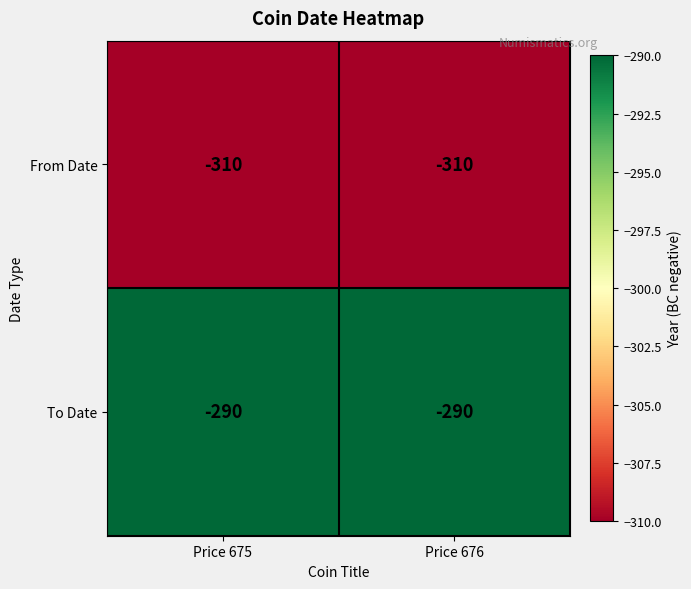

What is the spread (max minus min) of values at Price 675?

20